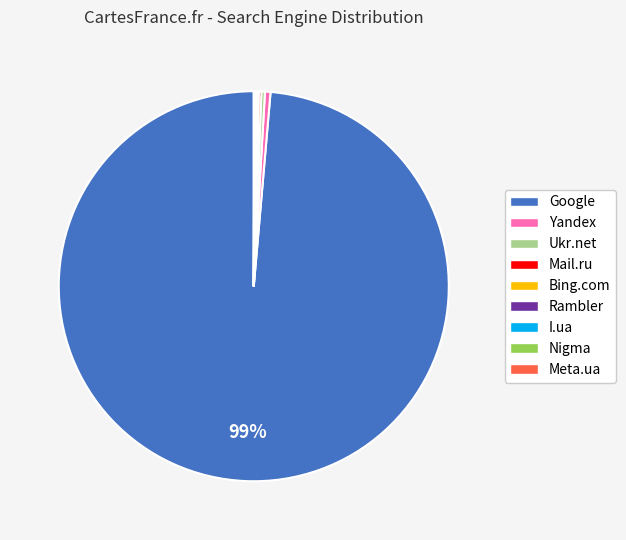

Which category has the biggest portion of the pie?

Google